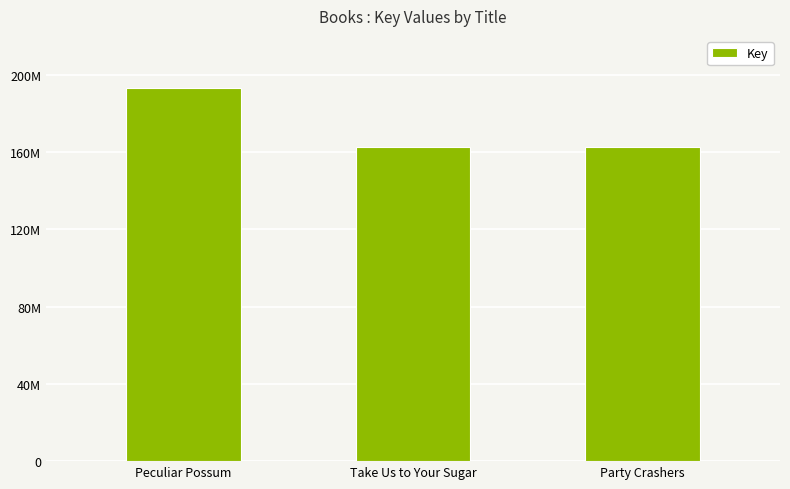

What is the change in value from Take Us to Your Sugar to Party Crashers?

-671